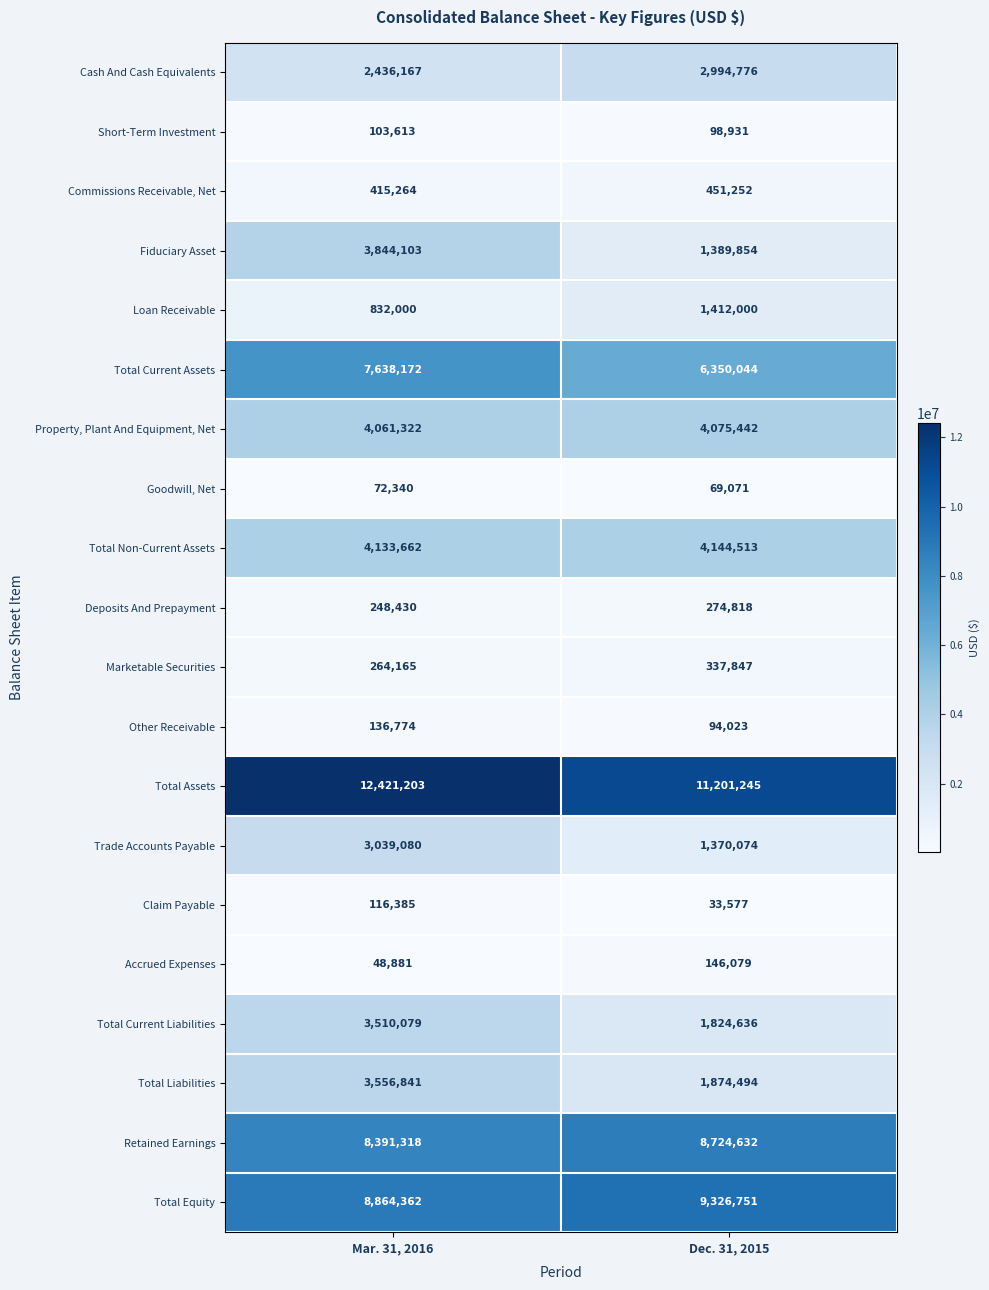

Which series changed the most between Mar. 31, 2016 and Dec. 31, 2015?

Fiduciary Asset